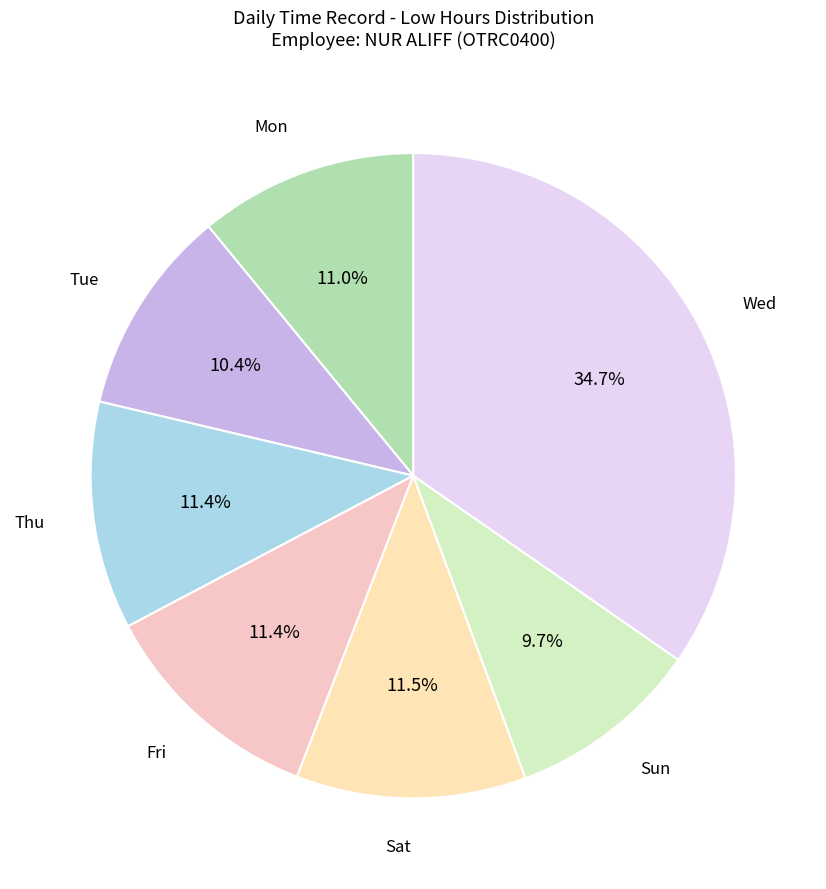

To the nearest percent, what is the combined percentage of Tue and Thu?

22%